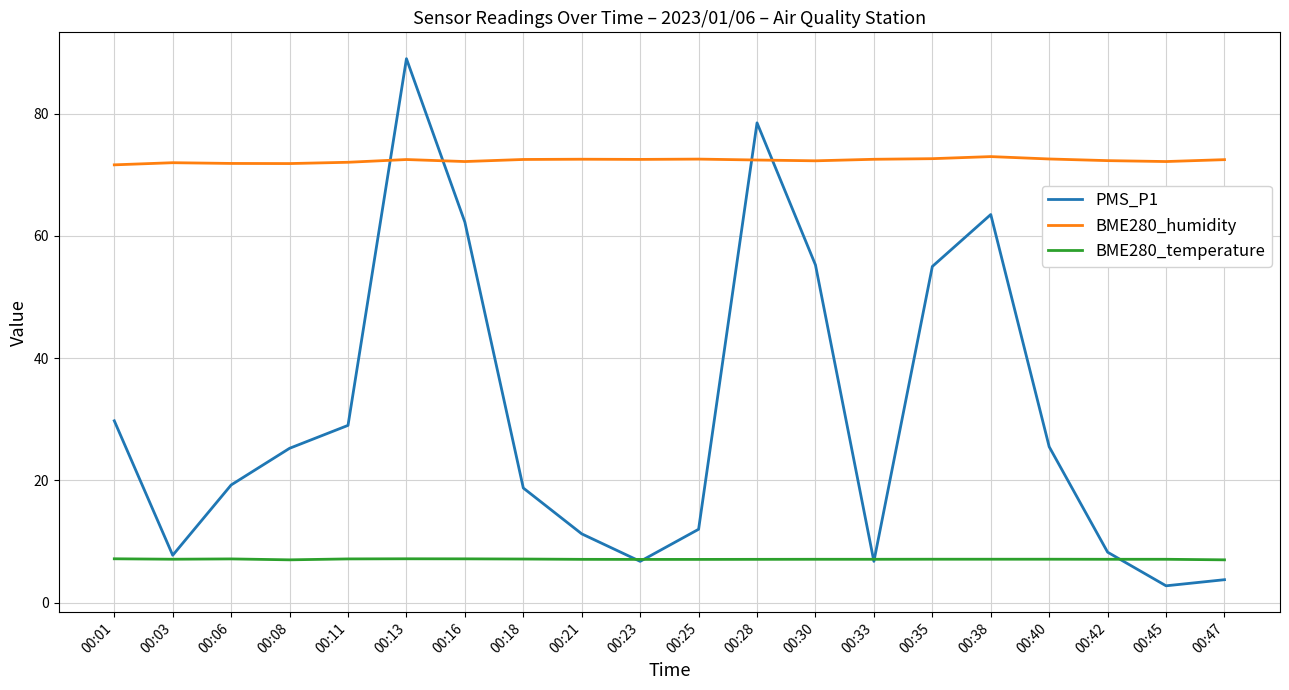

True or false: BME280_humidity and BME280_temperature cross at least once.

False